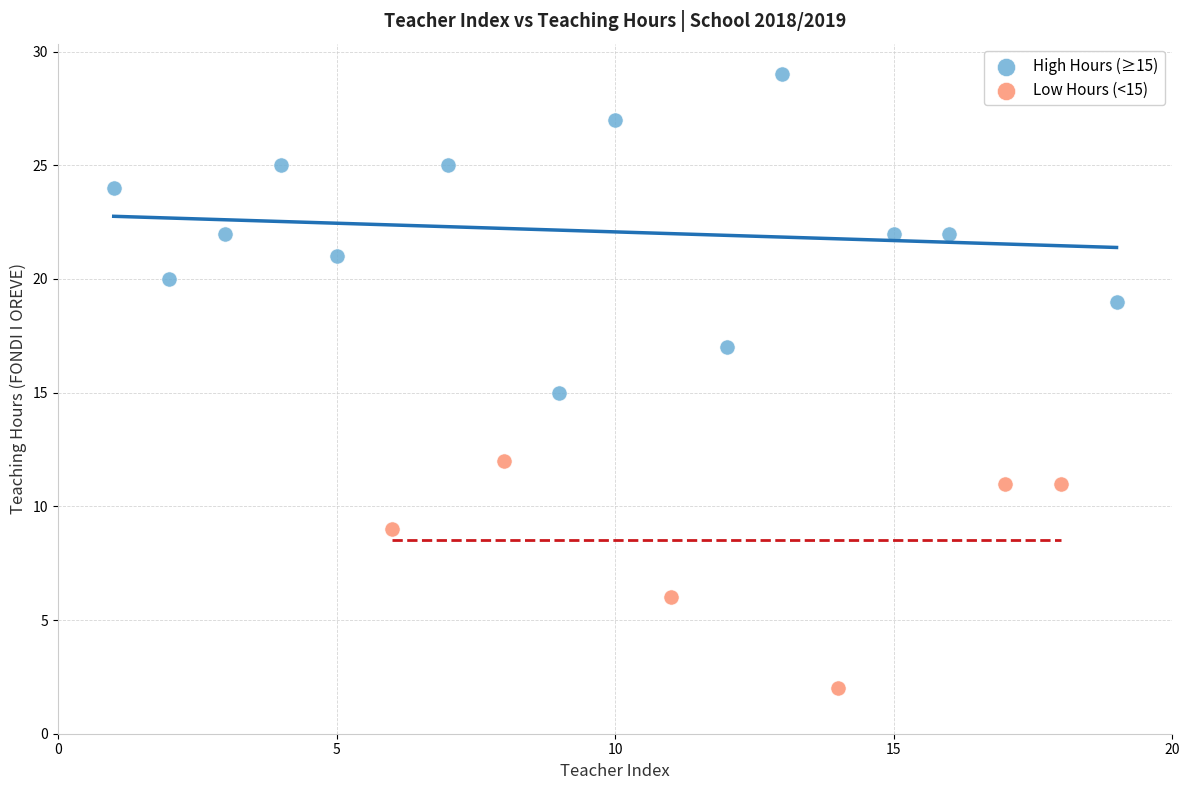

Which series has the largest Y range (max minus min)?

High Hours (≥15)